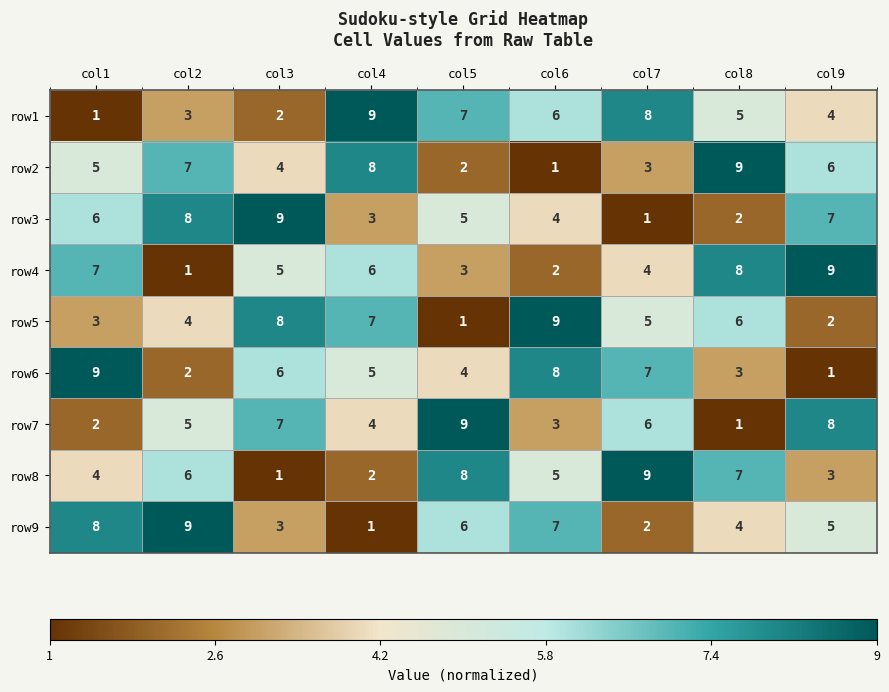

What is the difference between the highest and lowest values at col8?

8